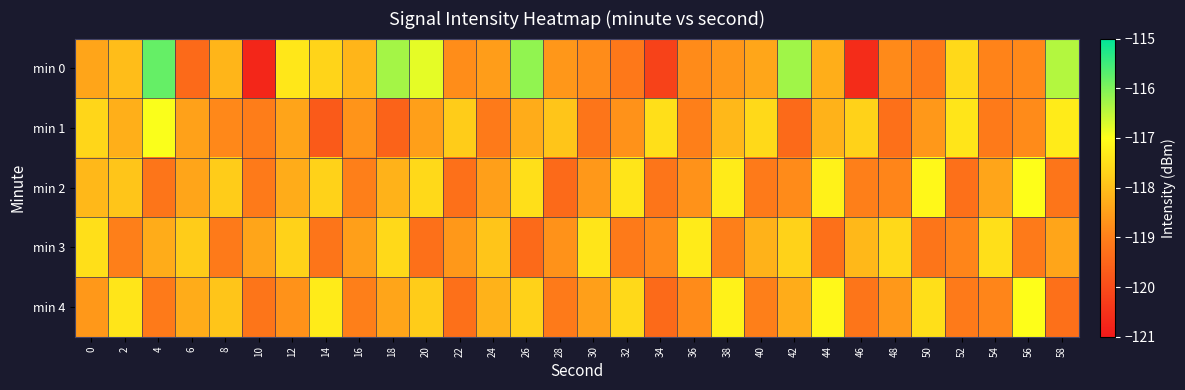

Which series has the widest spread of values?

min 0